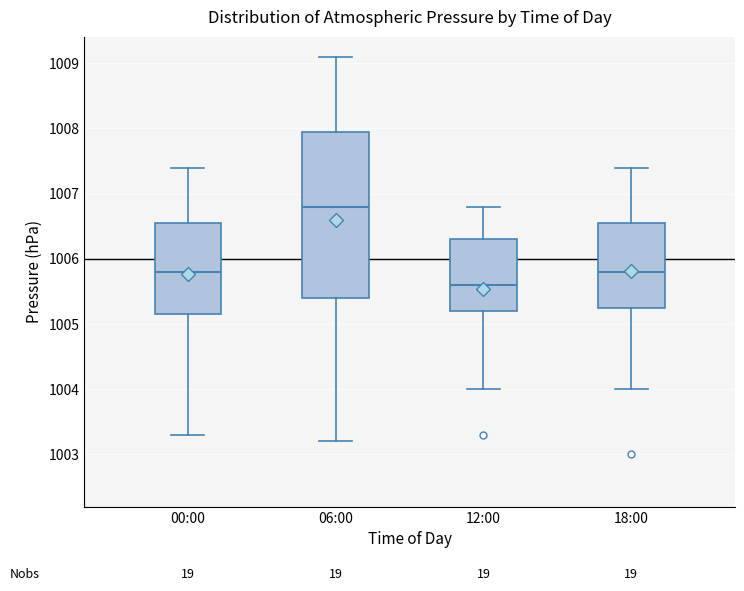

Which box's median line is the lowest?

12:00